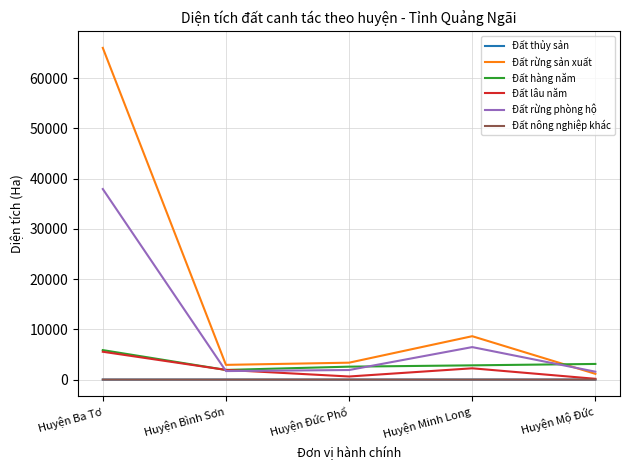

Between Huyện Minh Long and Huyện Mộ Đức, which series saw the biggest shift?

Đất rừng sản xuất